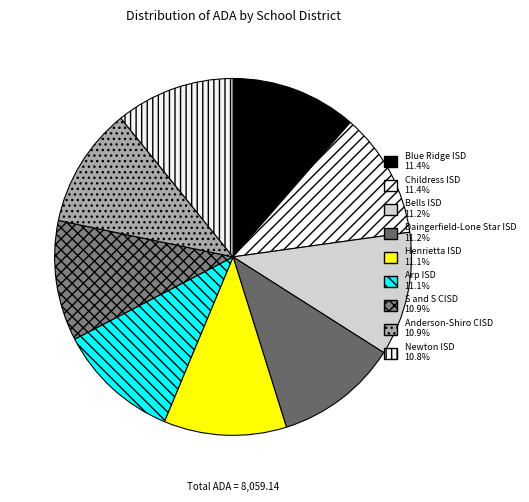

What percentage is NOT represented by S and S CISD?

89.1%